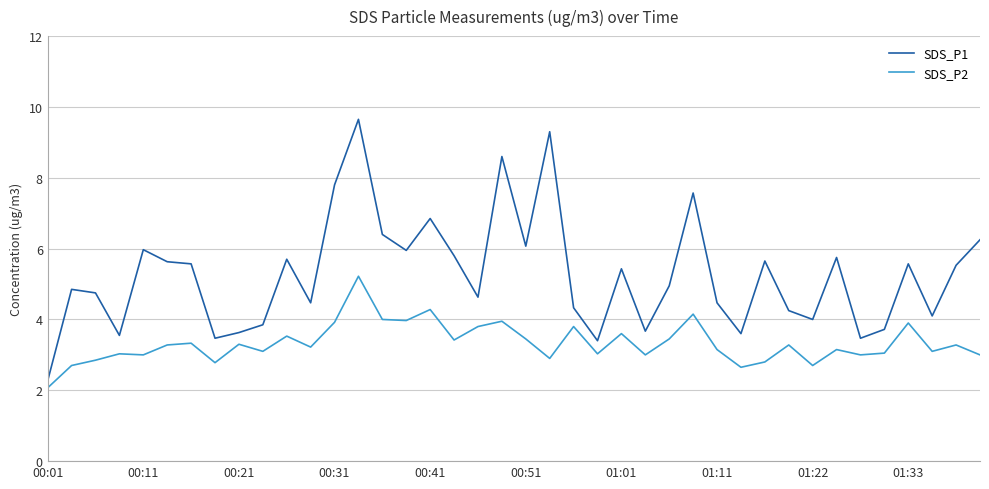

Which series has the widest spread of values?

SDS_P1